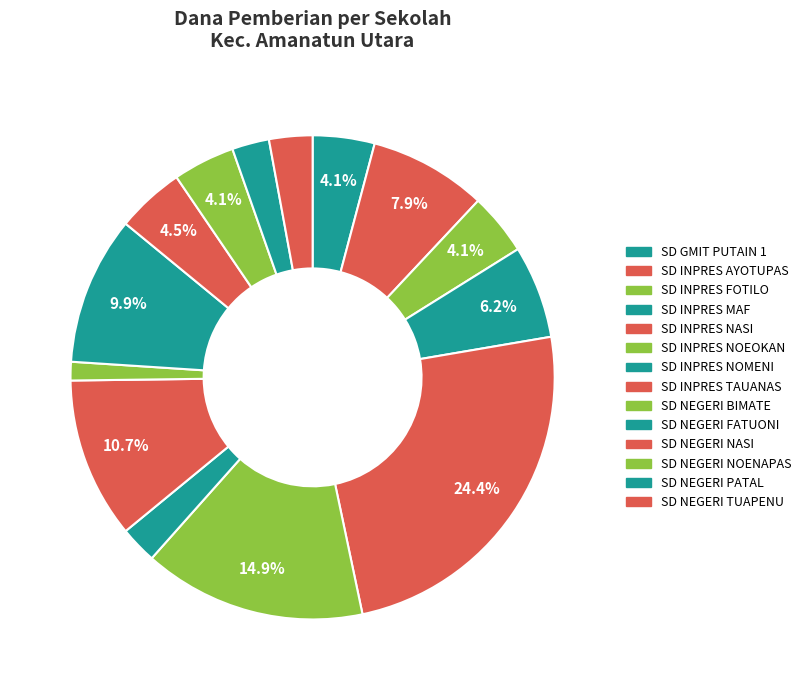

True or false: SD NEGERI PATAL accounts for 2% of the total.

True